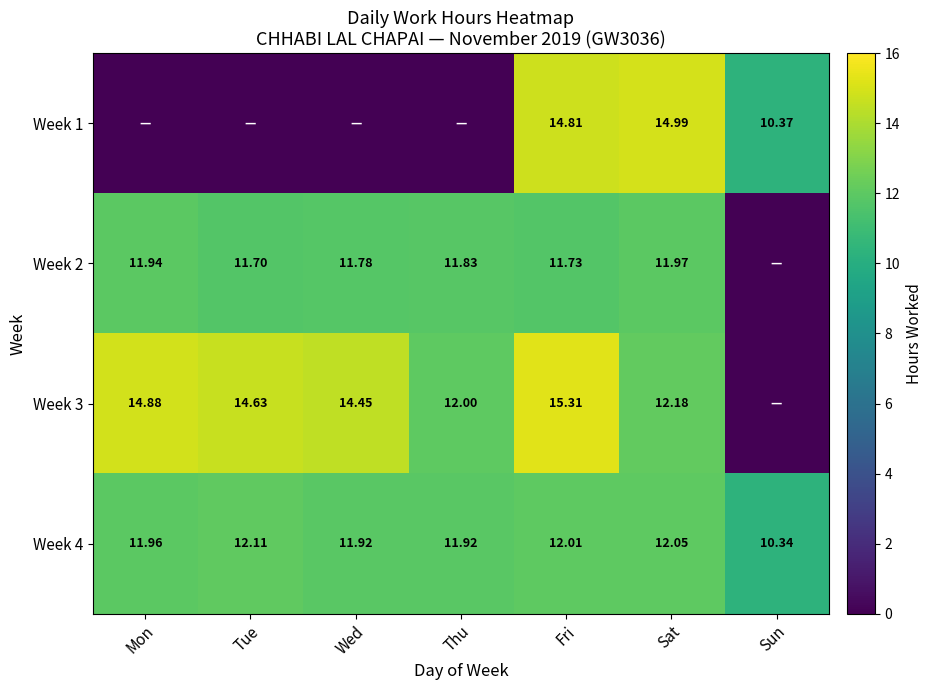

Where does the Week 4 series first go above 11?

Mon